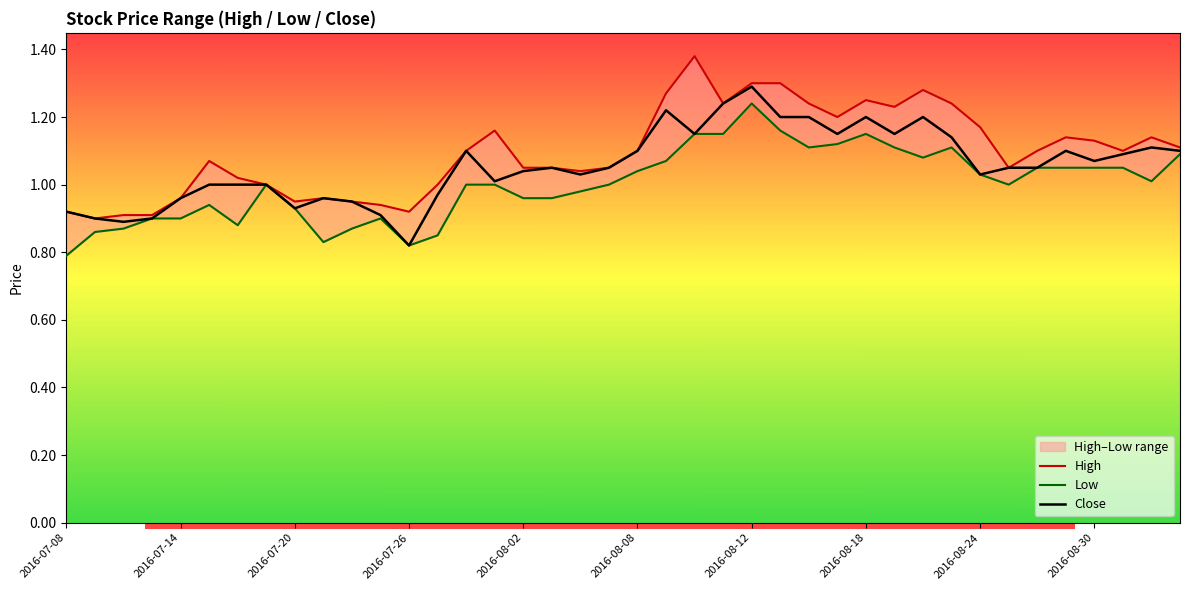

At how many categories does at least one series exceed 0?

40